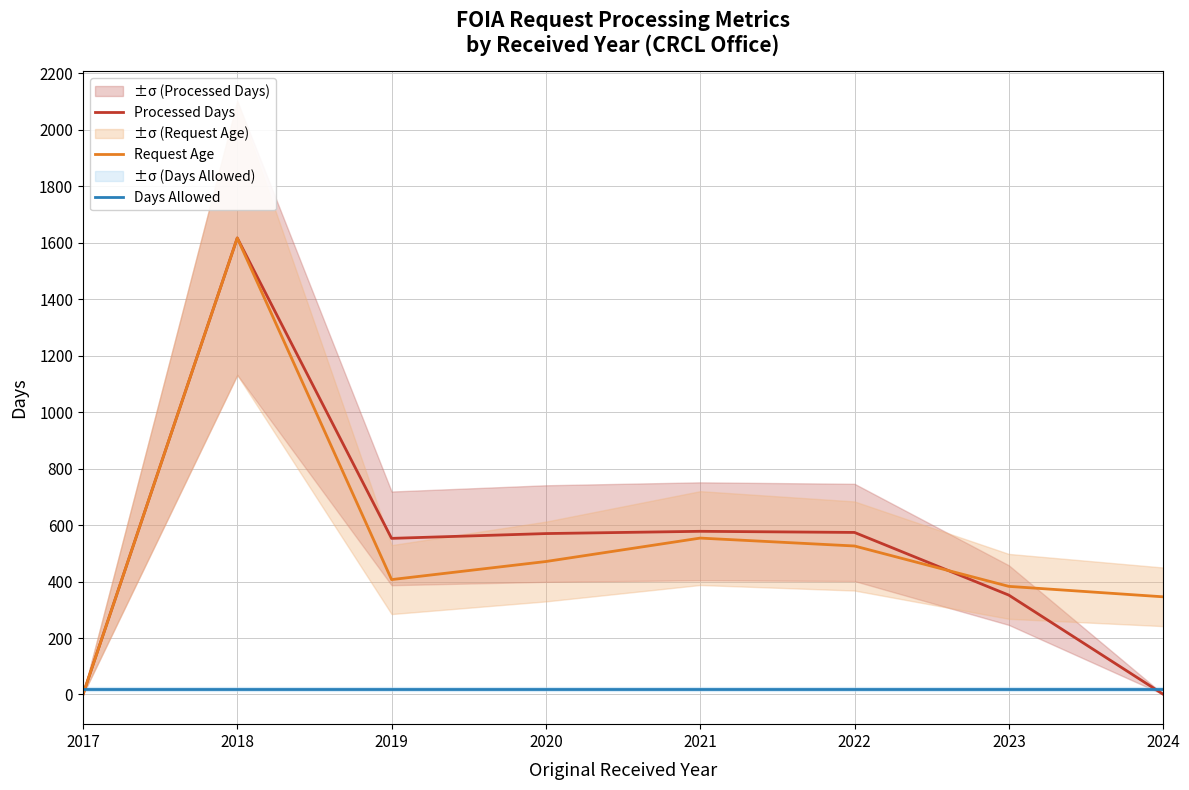

How many times do Processed Days and Days Allowed cross each other?

2